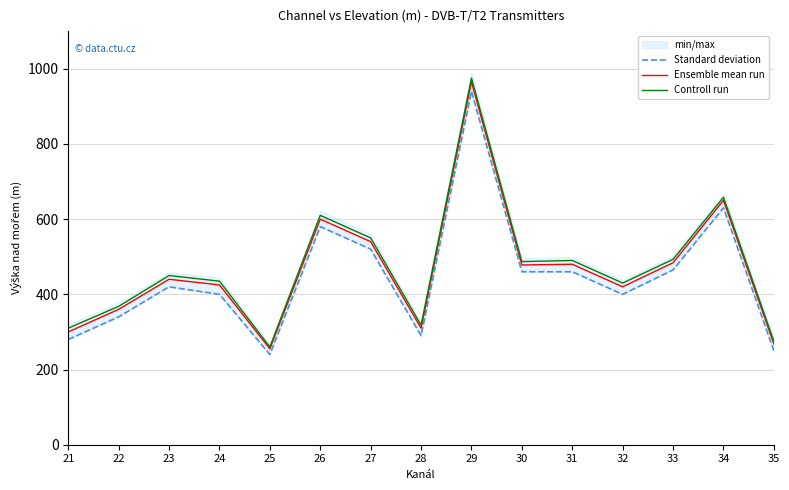

What is the spread (max minus min) of values at 25?

20